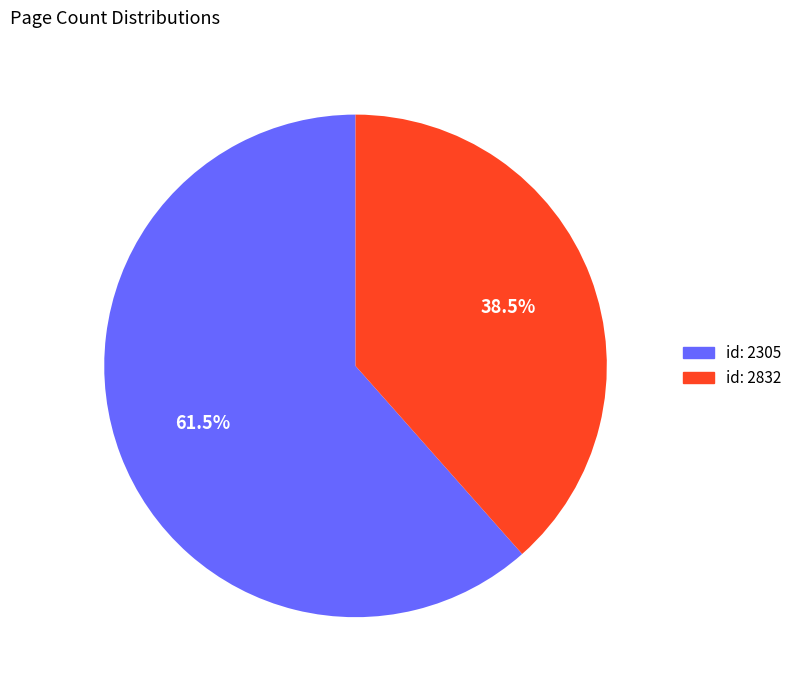

To the nearest percent, what is the average slice percentage?

50%